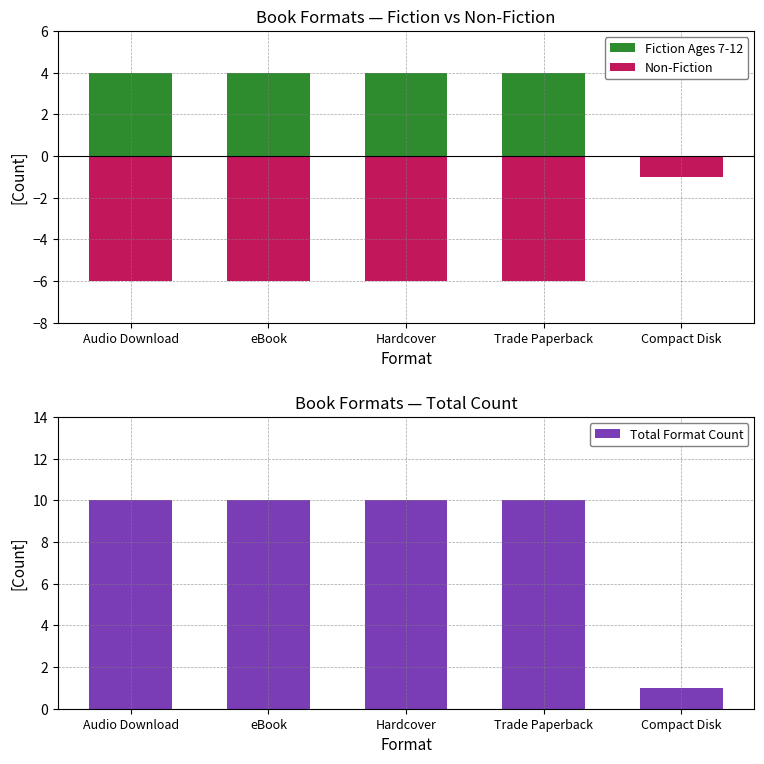

How many bars are there in each group?

3